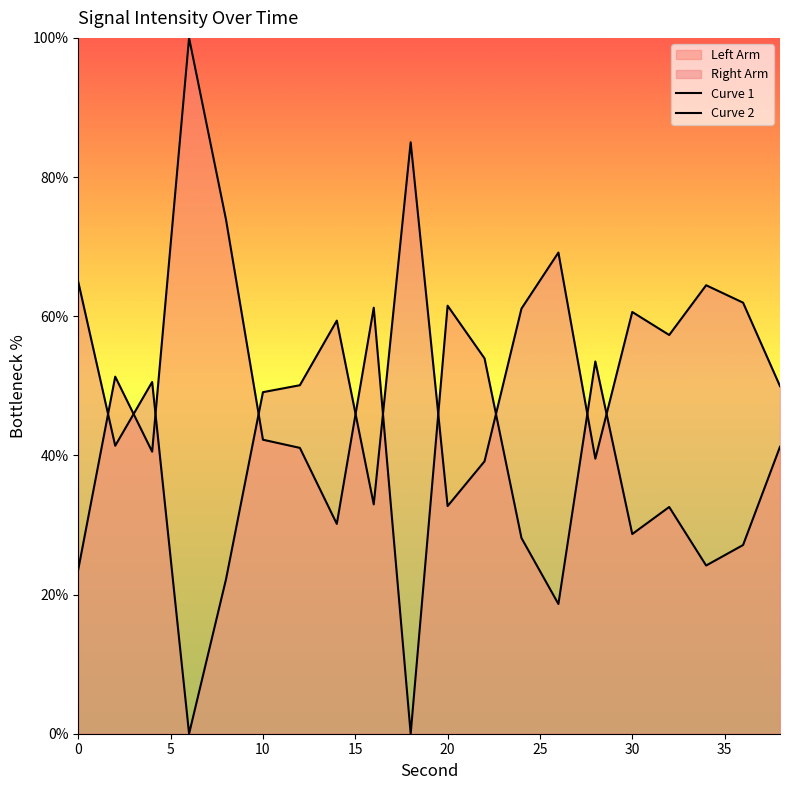

What is the sum of all values?

833.6